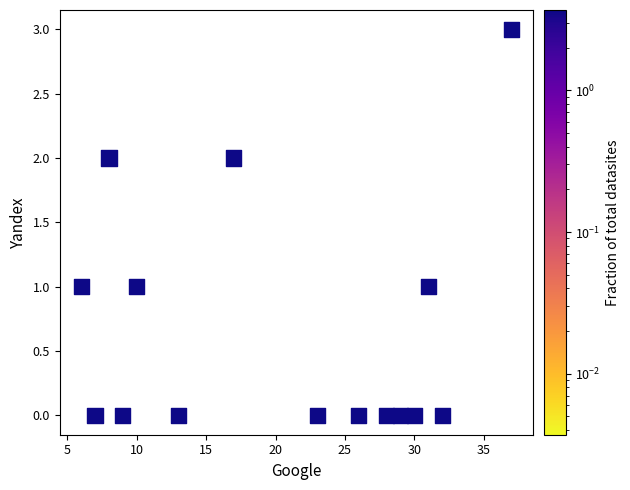

What is the range of Y values (max minus min)?

3